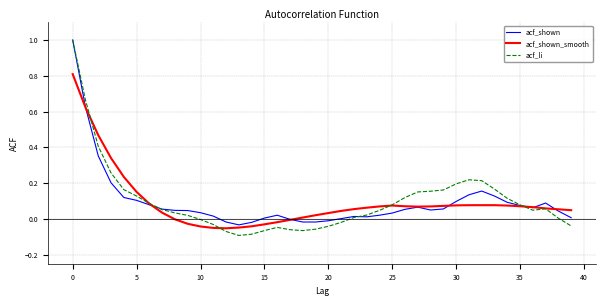

What is the difference between the maximum and second lowest values in the acf_li series?

1.1